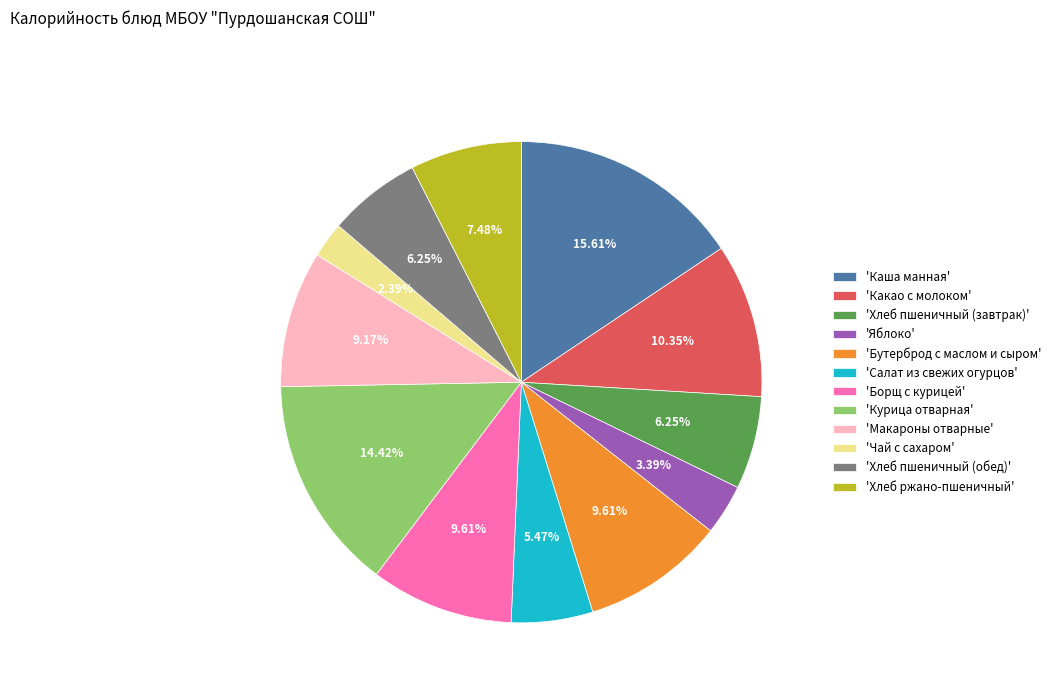

Which category has the biggest portion of the pie?

'Каша манная'